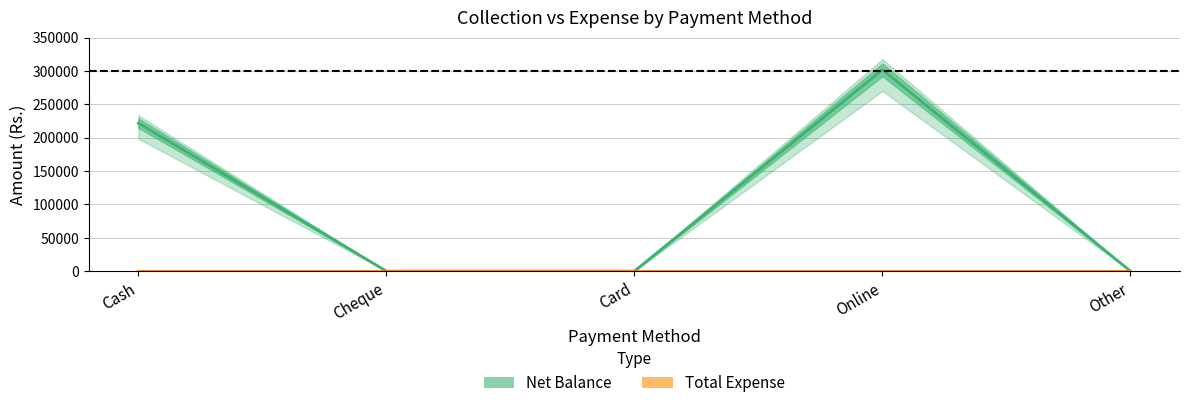

Which category has the lowest value in the Net Balance series?

Cheque